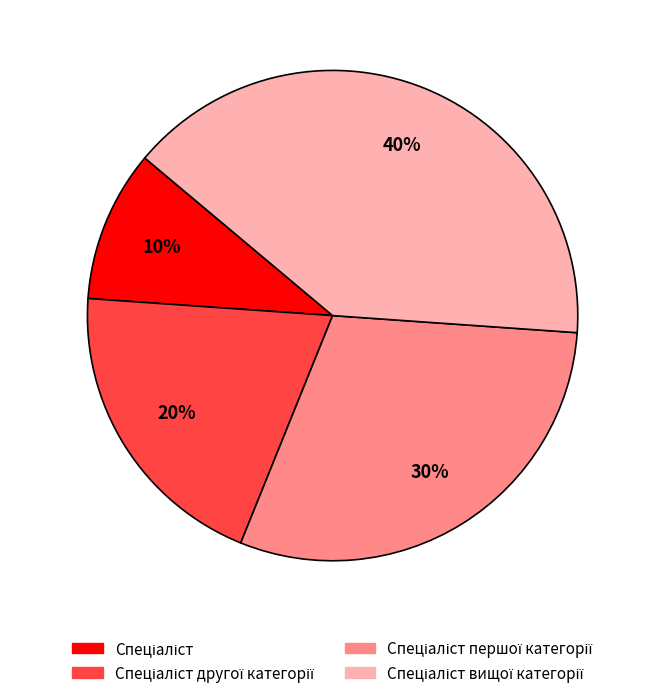

Does any single category account for the majority?

No